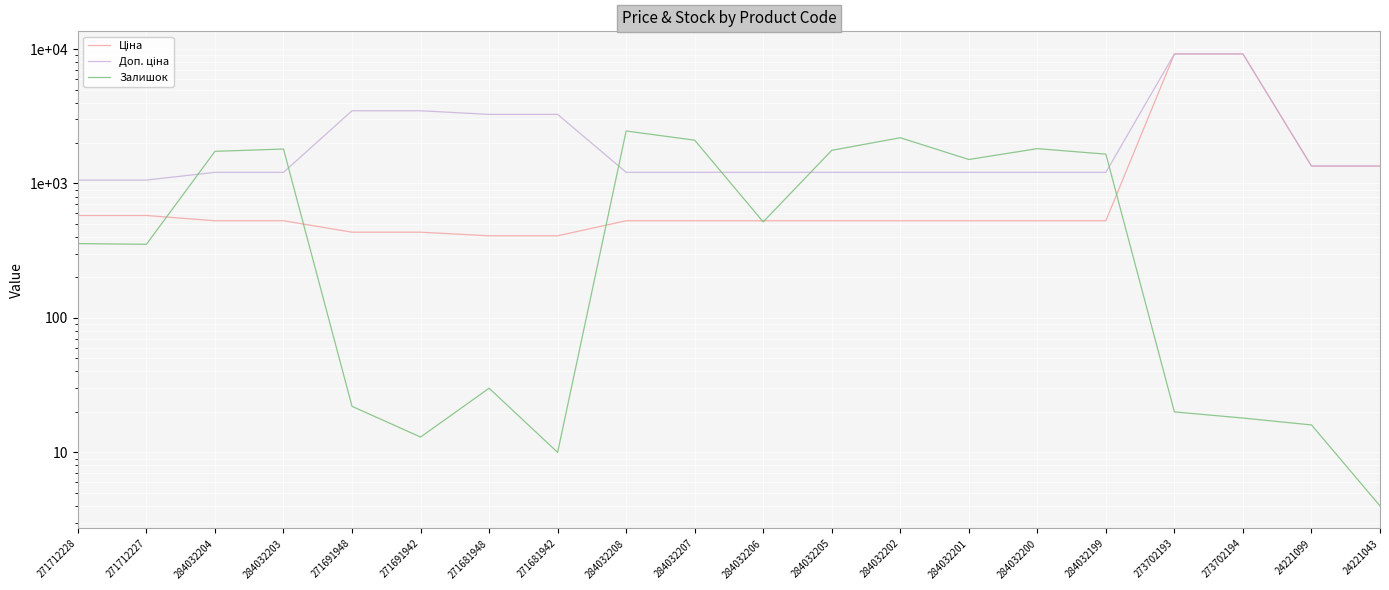

Reading right to left, transcribe all the data shown in this chart.

Ціна: 1347.9	1347.9	9196.3	9196.3	528.2	528.2	528.2	528.2	528.2	528.2	528.2	528.2	408.2	408.2	434.3	434.3	528.2	528.2	578.1	578.1
Доп. ціна: 1348.0	1348.0	9196.3	9196.3	1210.7	1210.7	1210.7	1210.7	1210.7	1210.7	1210.7	1210.7	3265.8	3265.8	3474.1	3474.1	1210.7	1210.7	1060.0	1060.0
Залишок: 4.0	16.0	18.0	20.0	1653.0	1816.0	1508.0	2189.0	1764.0	518.0	2099.0	2457.0	10.0	30.0	13.0	22.0	1804.0	1734.0	353.0	357.0